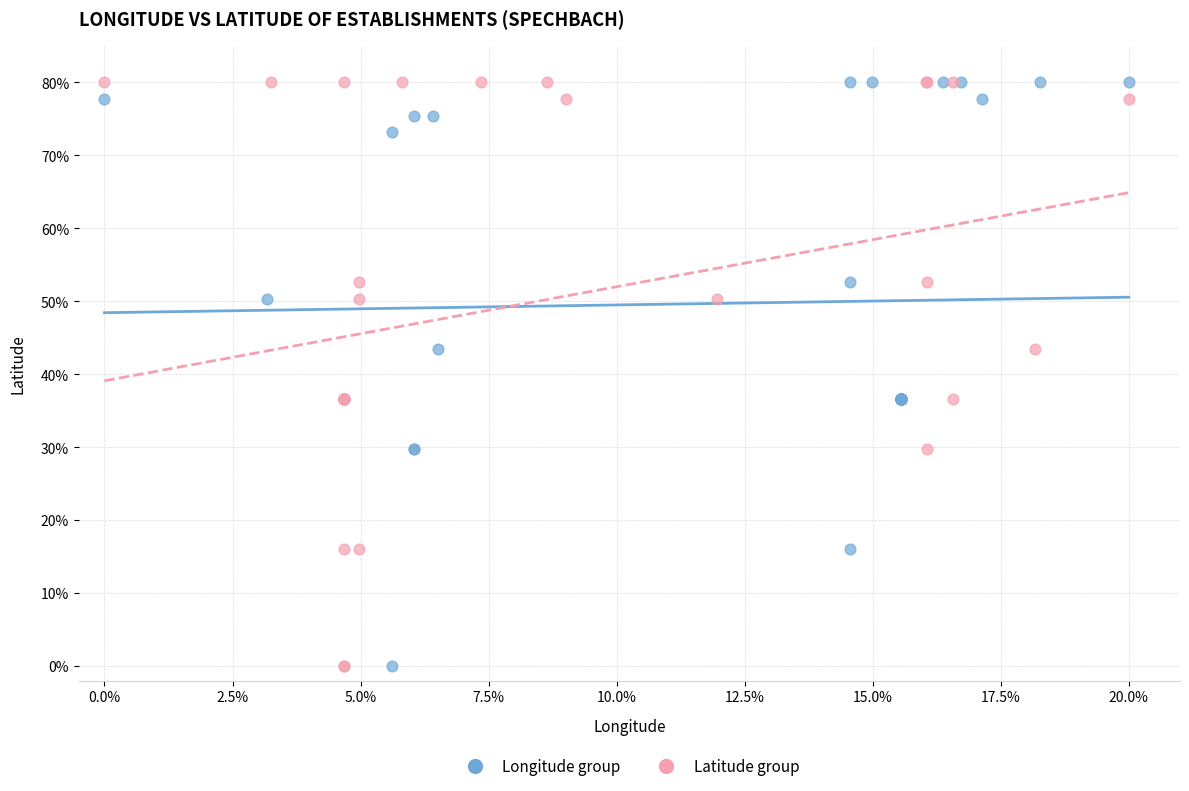

What are all the series names shown in the legend?

Longitude group, Latitude group